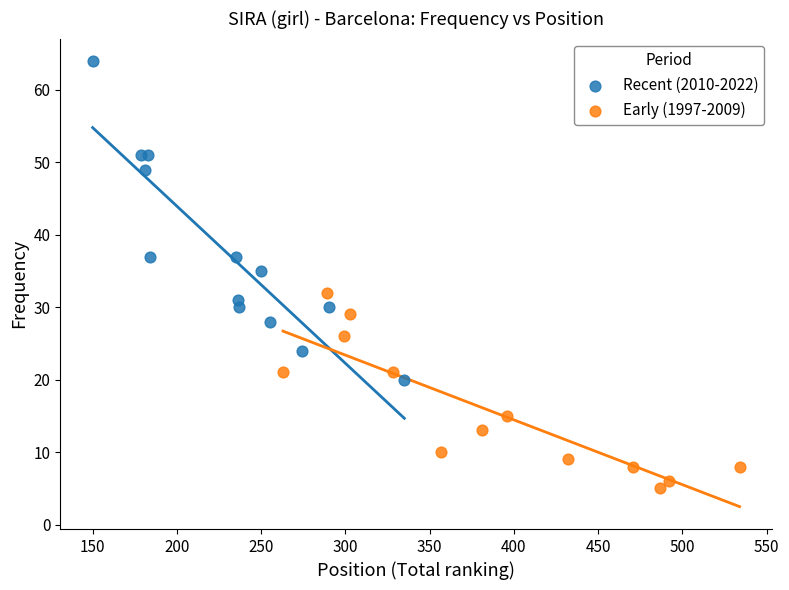

Which series contains the lowest Y value?

Early (1997-2009)